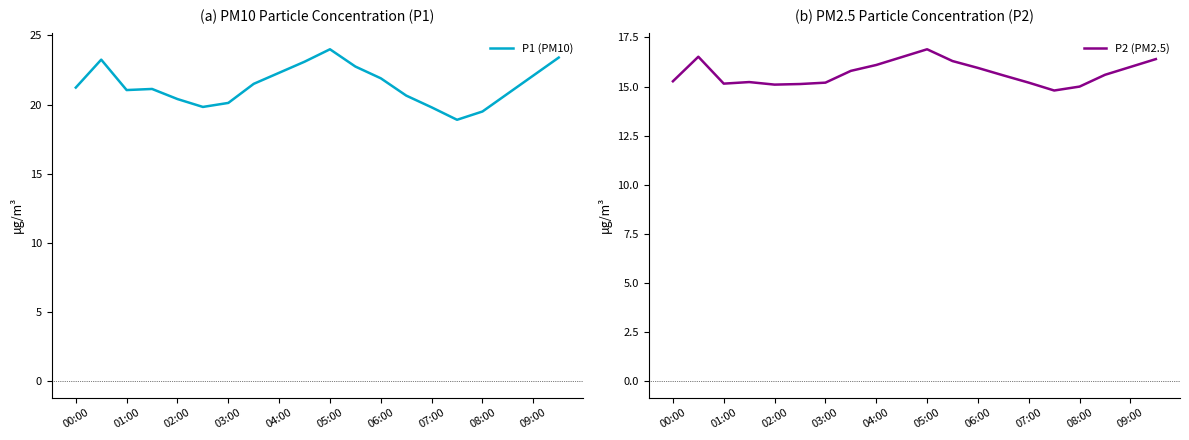

Is it true that P1 (PM10) equals 35.8 at 09:00?

False